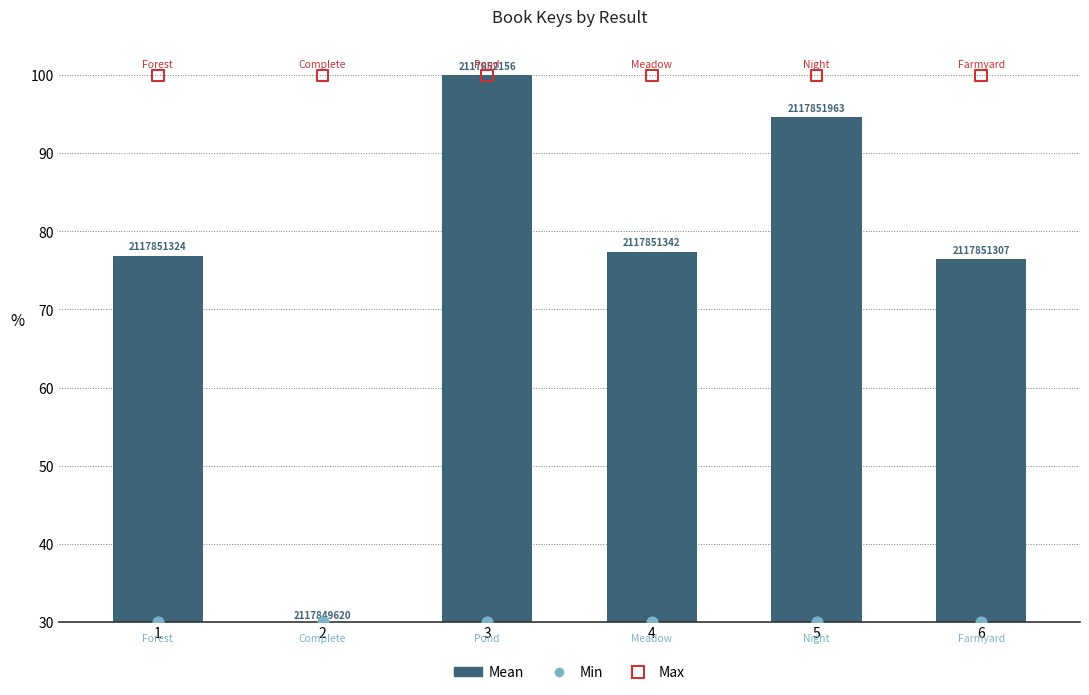

Is the value of Min at 4 greater than the value of Max at 2?

No